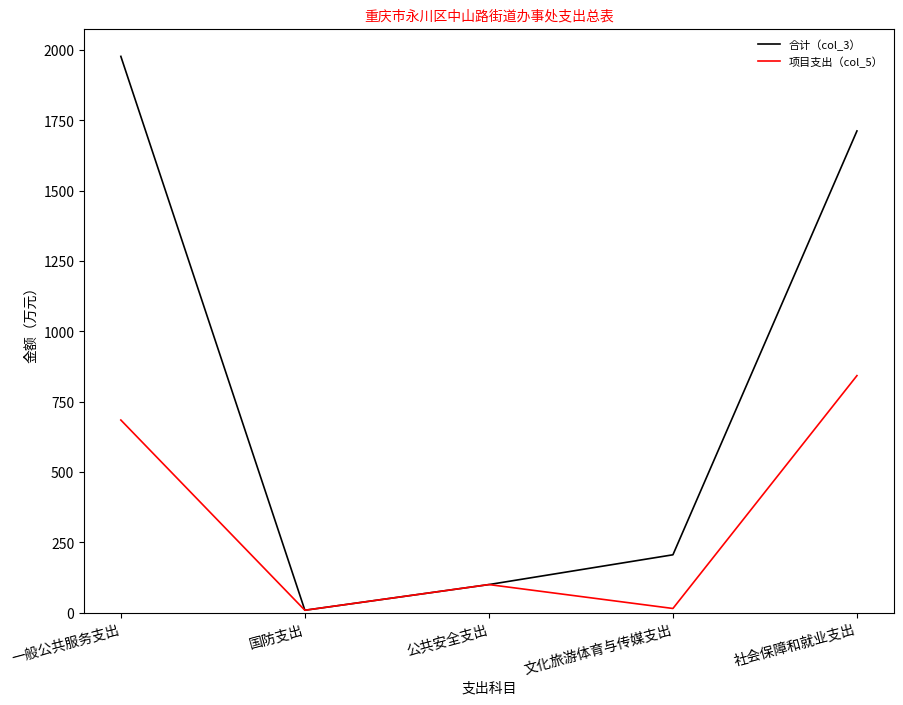

Is the value of 合计（col_3） at 文化旅游体育与传媒支出 greater than the value of 项目支出（col_5） at 社会保障和就业支出?

No